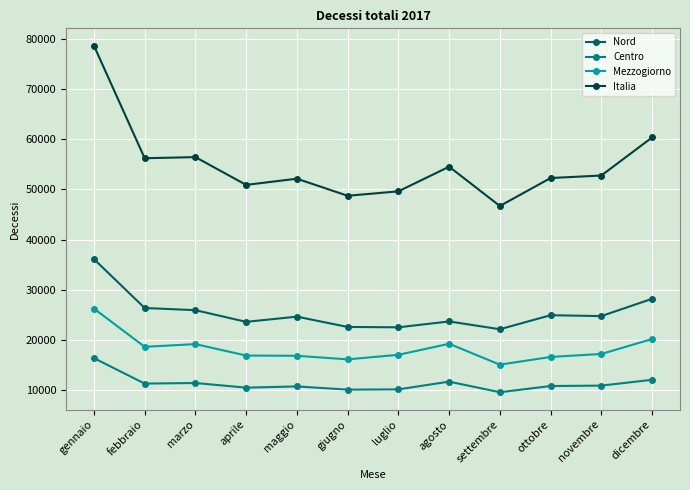

True or false: Nord and Mezzogiorno intersect in this chart.

False